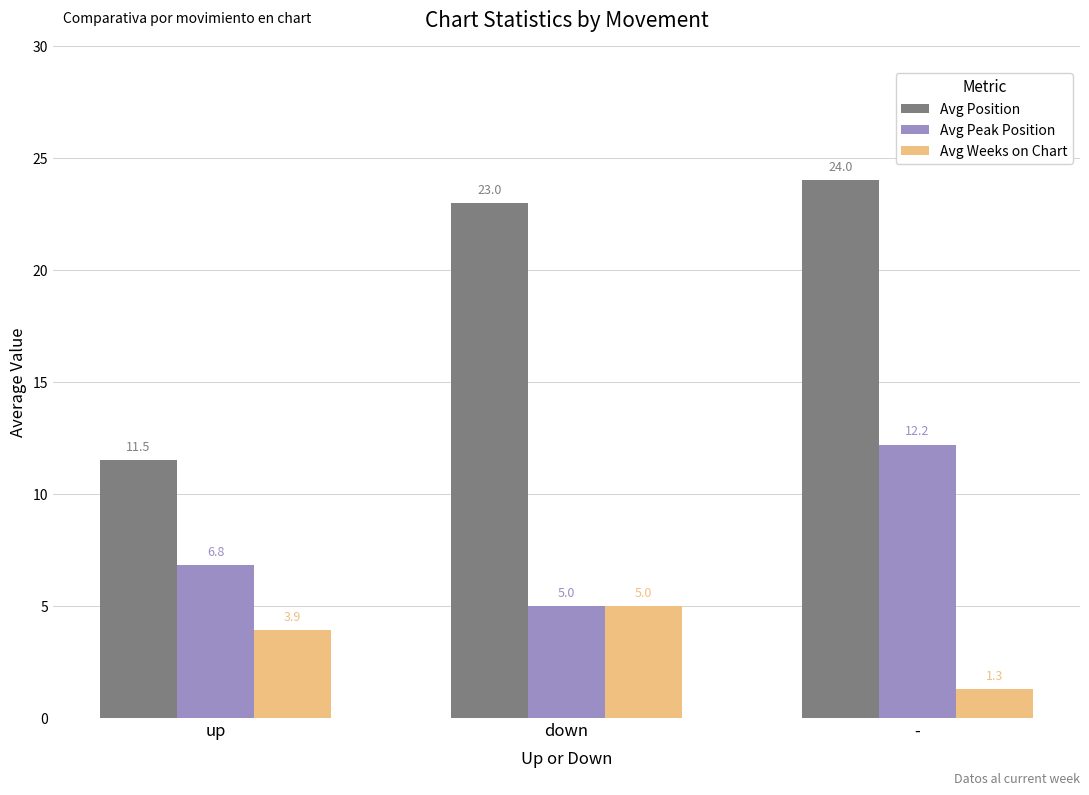

What is the difference between the highest and lowest values at up?

7.6